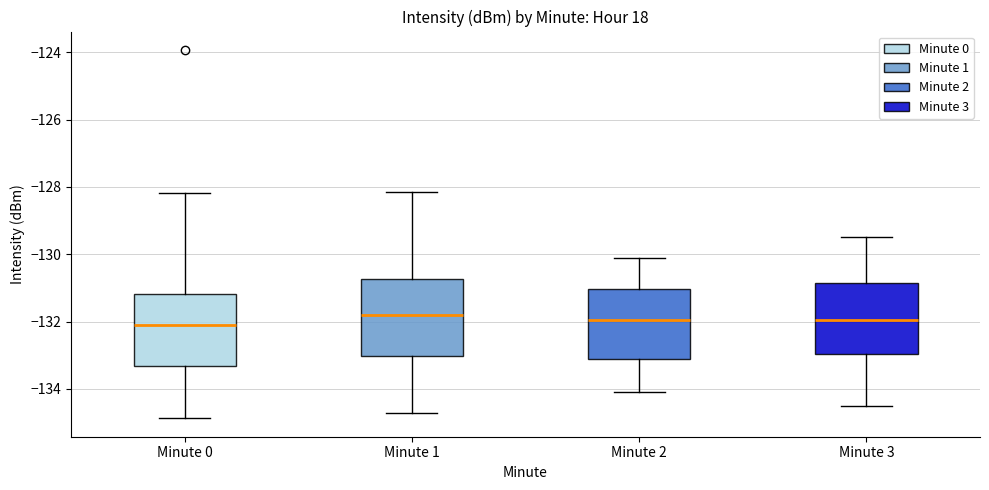

Reading left to right, transcribe this box plot: for each box, give where its median line is, the range the box spans, and where its two whiskers end, as read against the y-axis. The values are not printed on the chart, so give them approximately, as read against the axis.

Minute 0: median -132.0, box -133.4 to -131.2, whiskers -134.8 to -128.2
Minute 1: median -131.8, box -133.0 to -130.8, whiskers -134.8 to -128.2
Minute 2: median -132.0, box -133.2 to -131.0, whiskers -134.0 to -130.0
Minute 3: median -132.0, box -133.0 to -130.8, whiskers -134.4 to -129.4